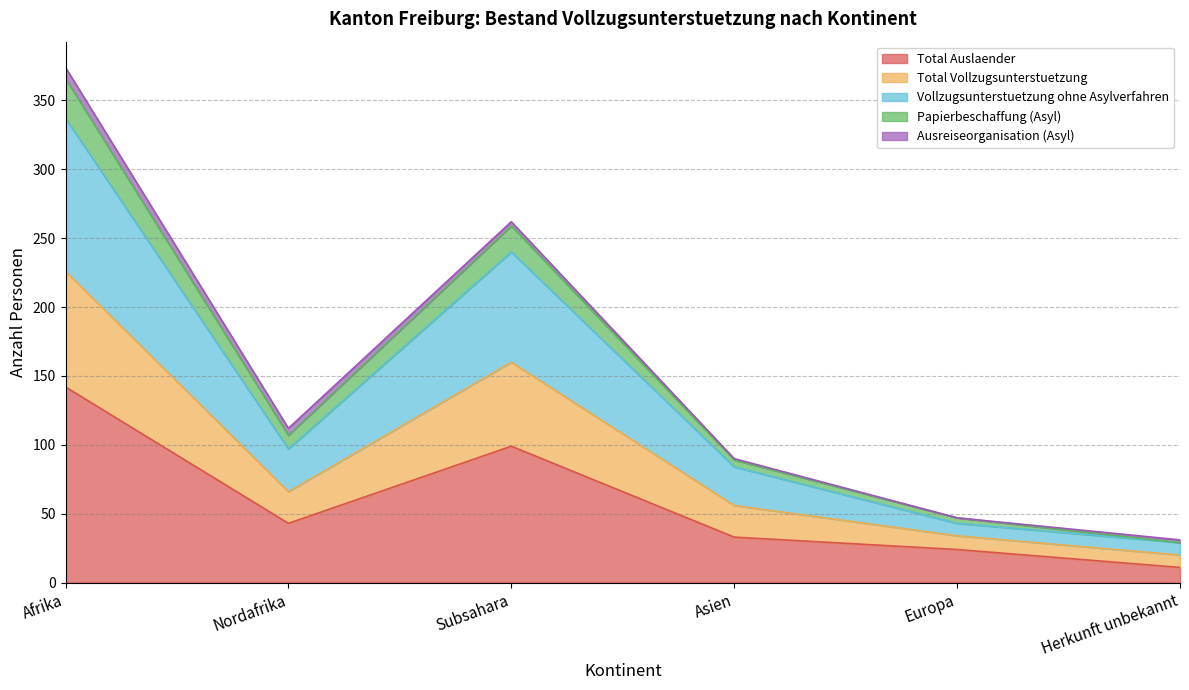

Which category has the lowest value in the Total Auslaender series?

Herkunft unbekannt